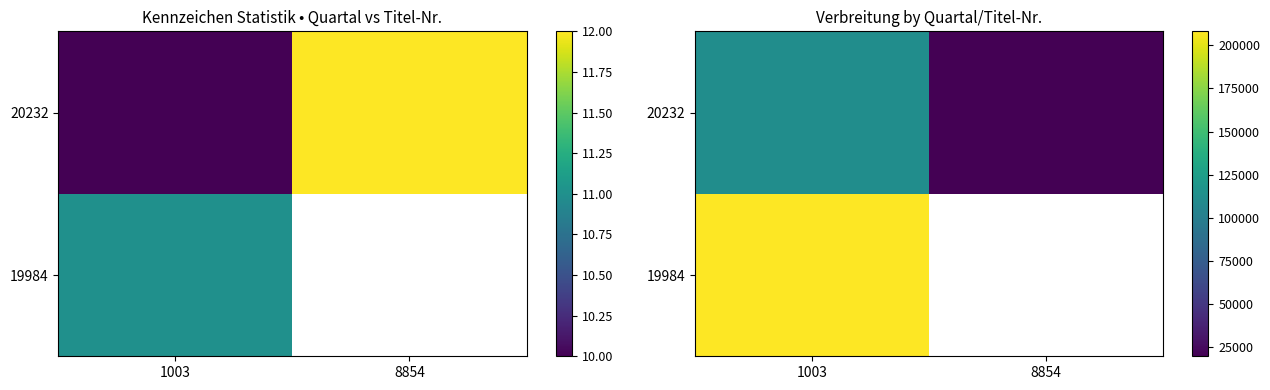

Rank the series by their maximum value, from lowest to highest.

20232, 19984